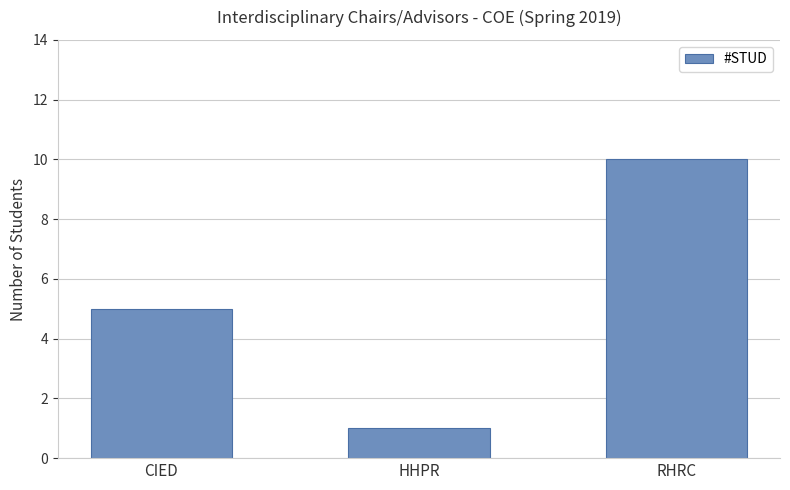

What is the ratio of the value at HHPR to the value at CIED?

0.2